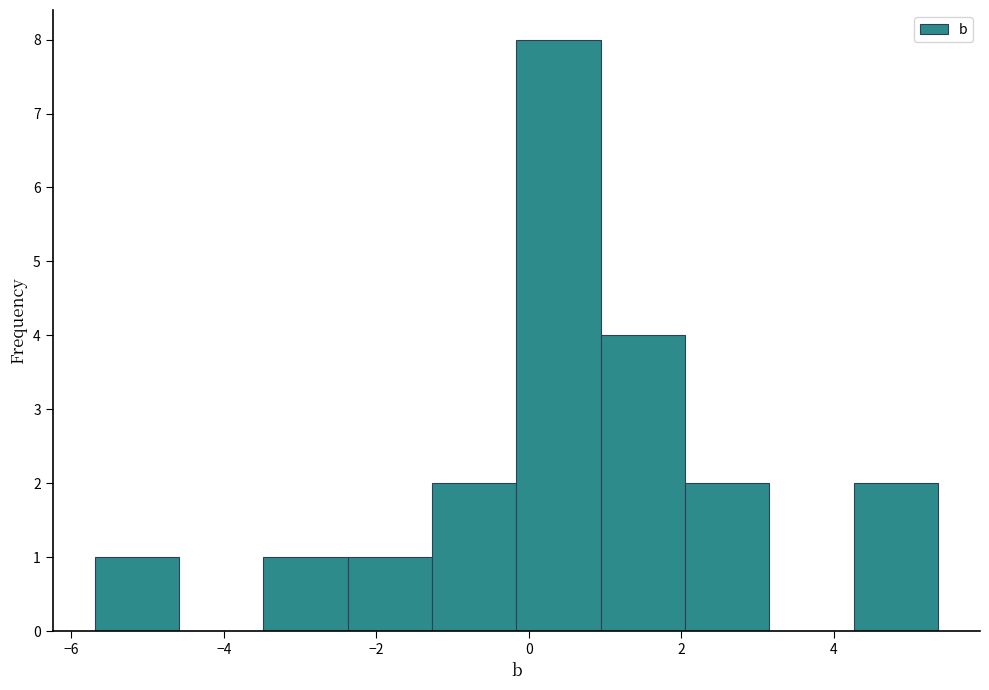

What is the height of the bar covering -2.4 to -1.2 on the x-axis? Neither the bar edges nor the heights are printed on the chart, so give them approximately, as read against the axes.

1